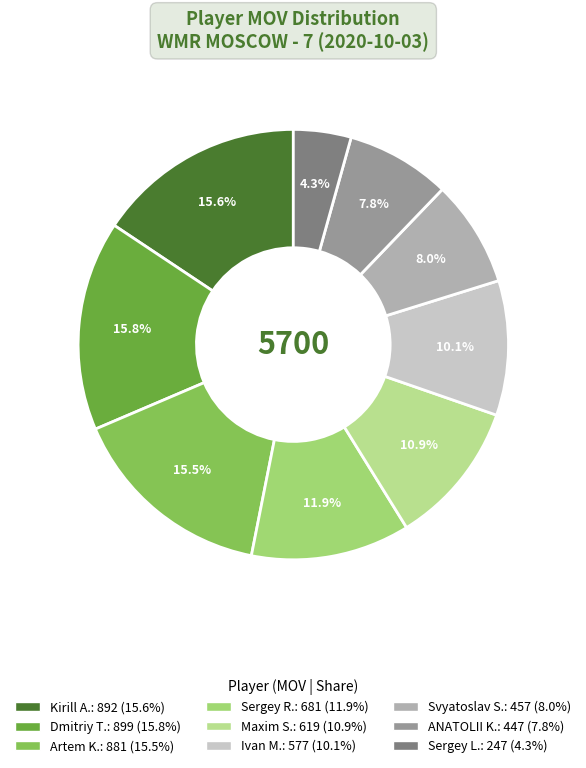

How many slices are in this pie chart?

9